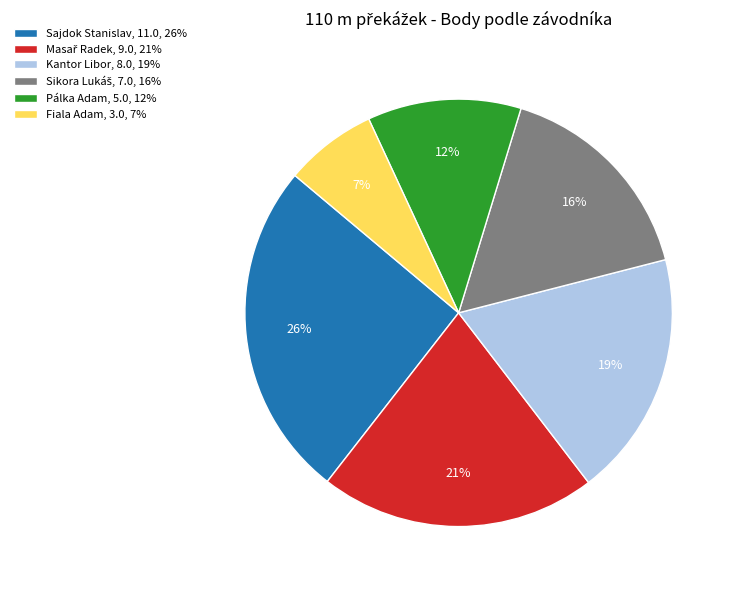

Is there any slice that represents more than half of the pie?

No